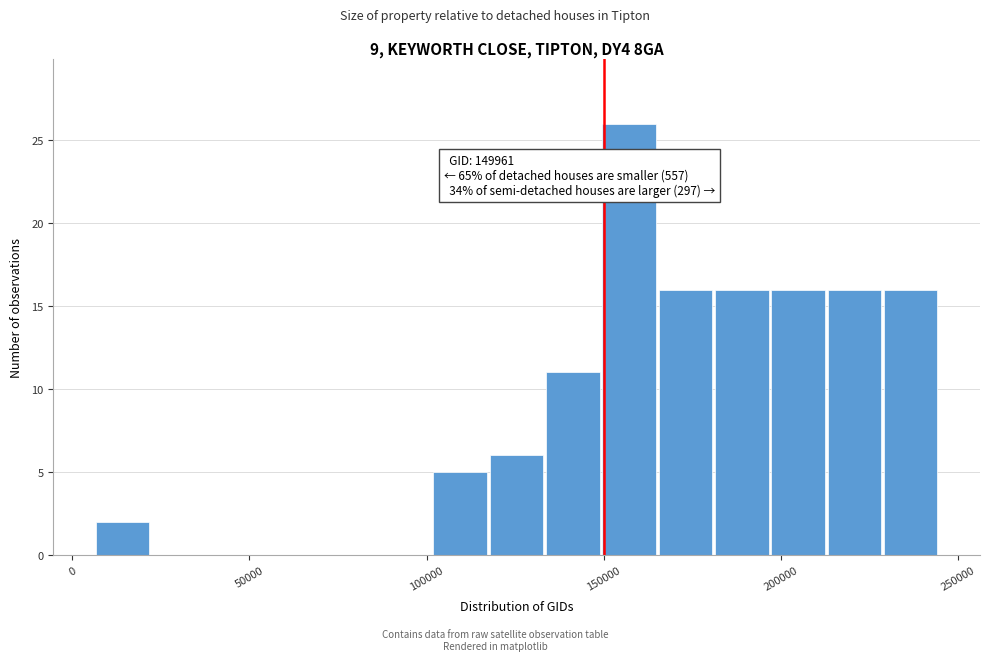

Around what value on the x-axis is the tallest bar? Give the approximate position of its centre, as read against the axis.

155000